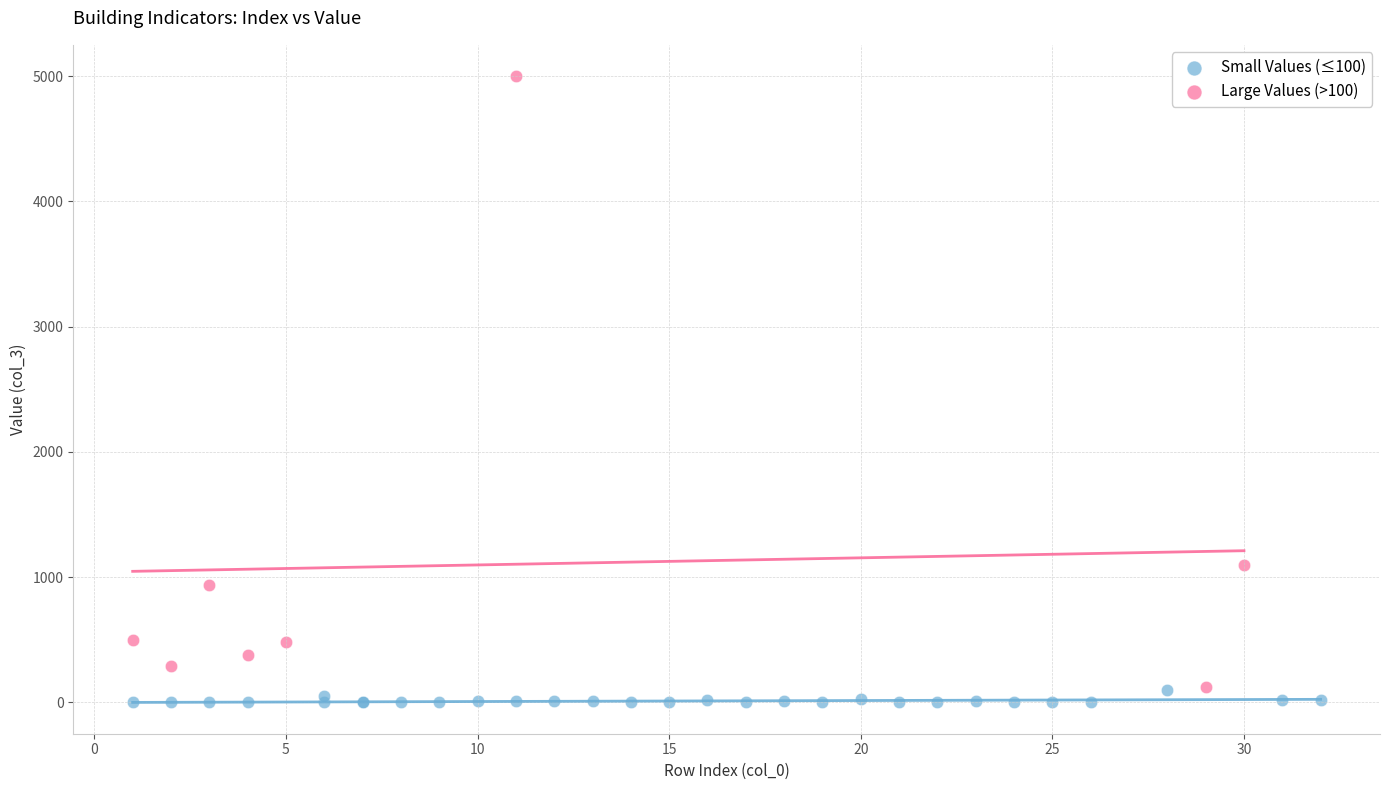

Which series reaches the maximum Y coordinate?

Large Values (>100)